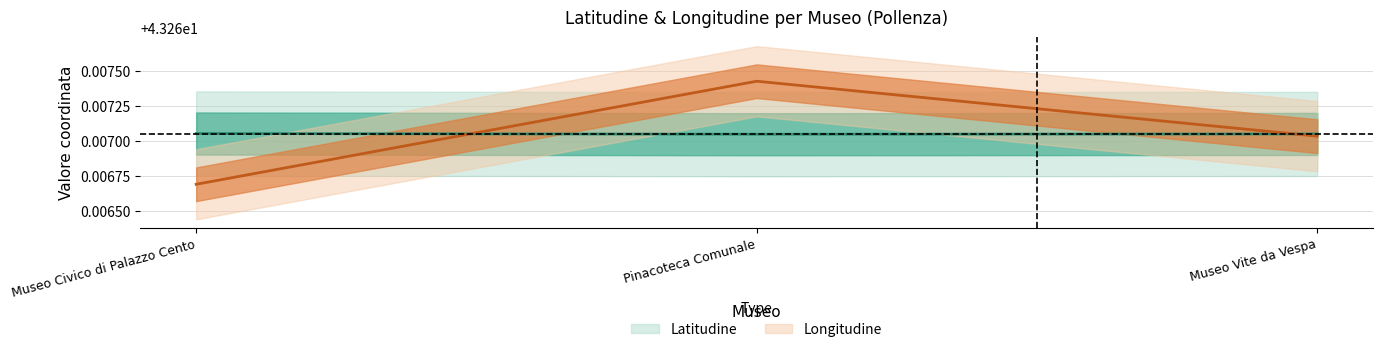

How many data points does each series have?

3